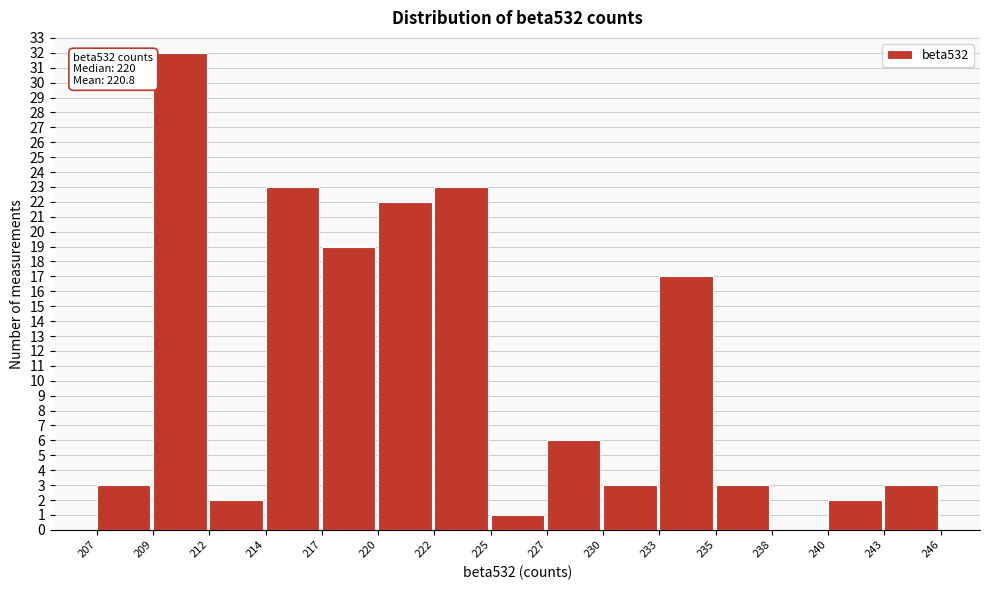

Reading left to right, what are all the values shown in this chart?

207=3	209=32	212=2	214=23	217=19	220=22	222=23	225=1	227=6	230=3	233=17	235=3	238=0	240=2	243=3